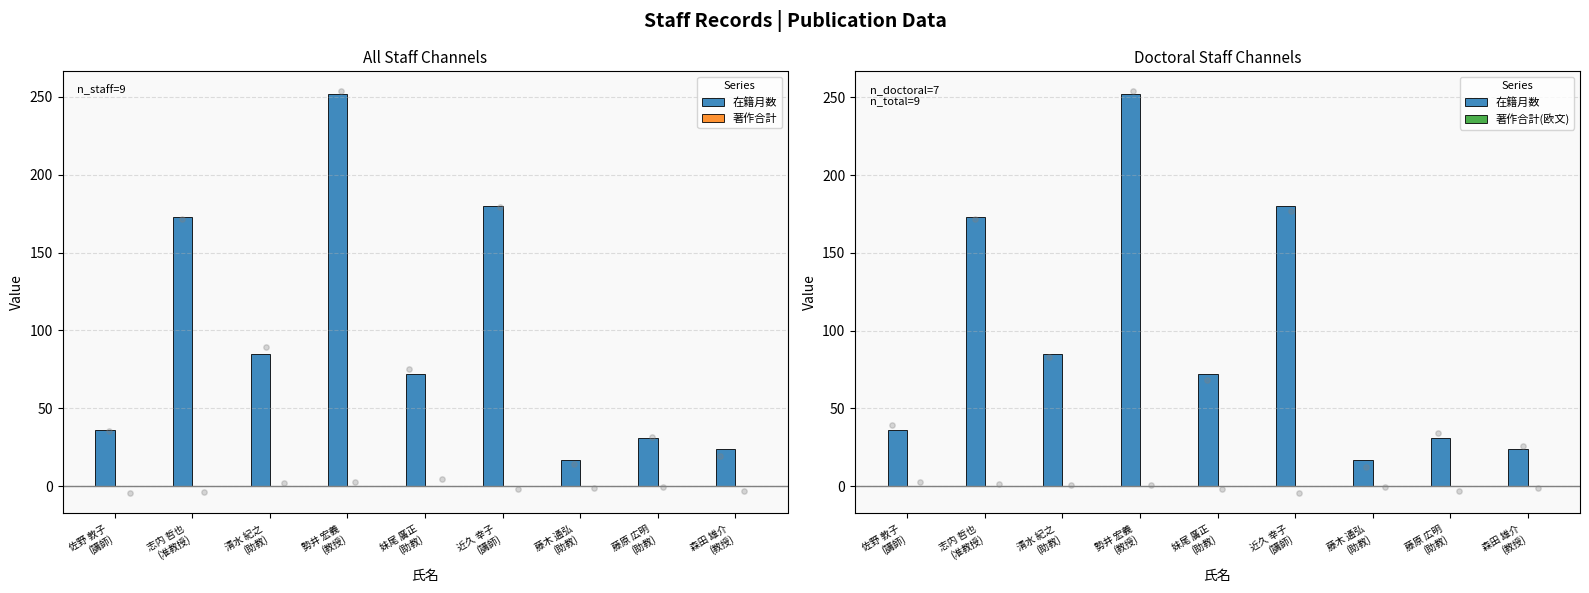

What are all the series names shown in the legend?

在籍月数, 著作合計, 著作合計(欧文)